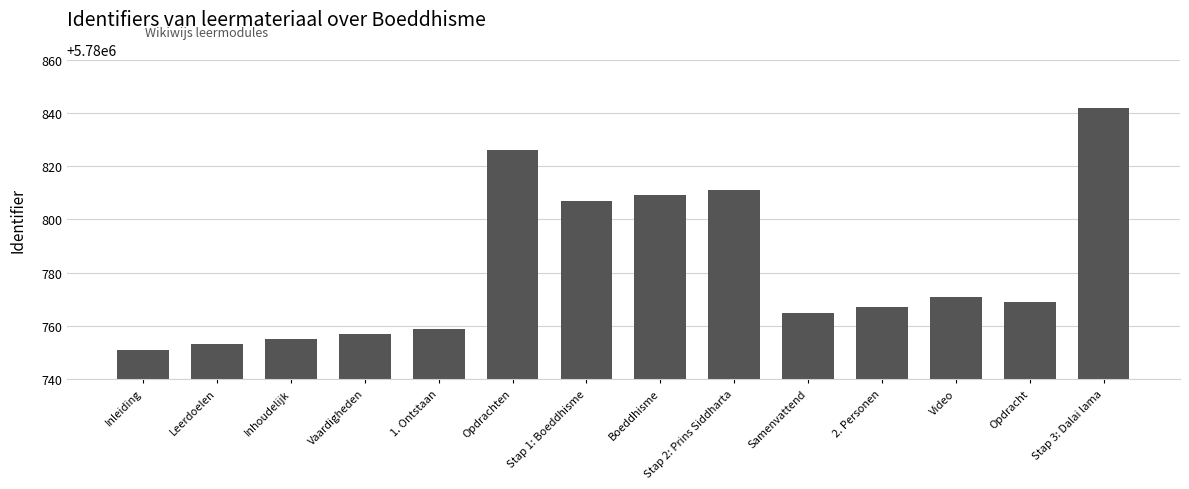

What is the difference between the values at Opdrachten and 2. Personen?

59